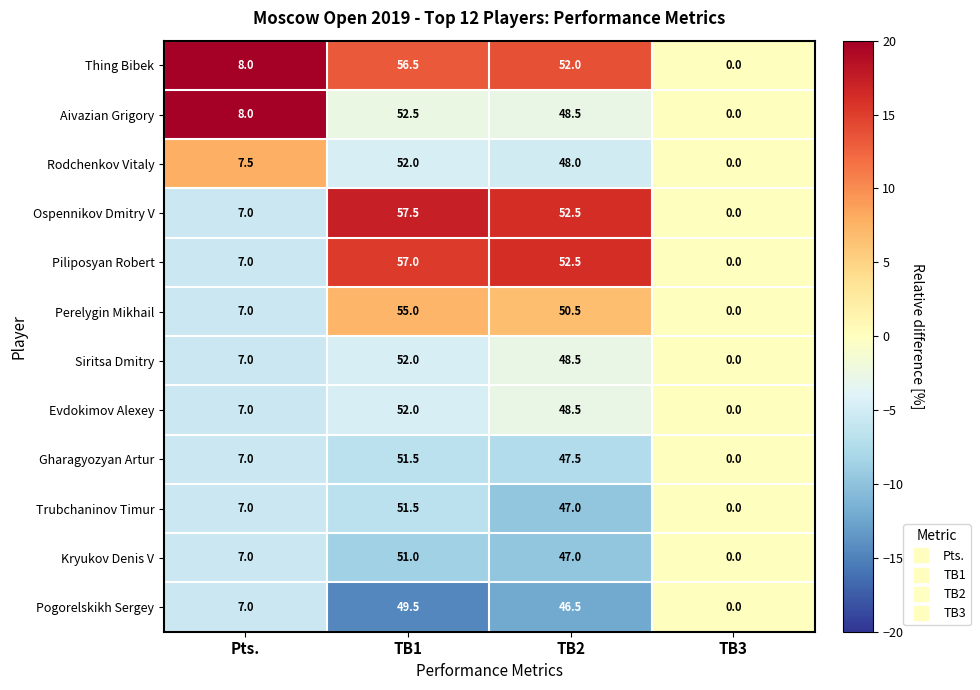

Between TB1 and TB2, which series saw the biggest shift?

Ospennikov Dmitry V